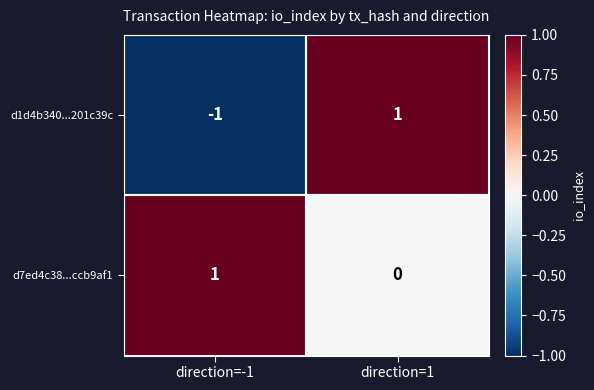

What is the difference between the highest and lowest values at direction=-1?

2